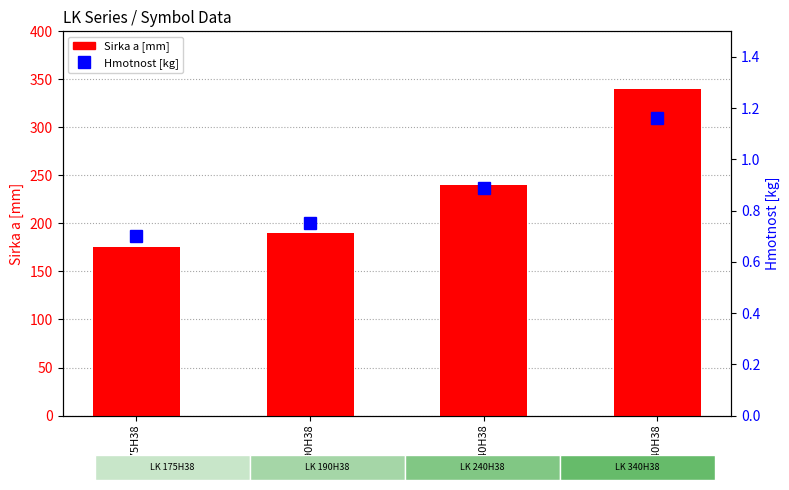

Reading right to left, extract all data points from this chart.

Sirka a [mm]: LK 340H38=340.0	LK 240H38=240.0	LK 190H38=190.0	LK 175H38=175.0
Hmotnost [kg]: LK 340H38=1.2	LK 240H38=0.9	LK 190H38=0.8	LK 175H38=0.7